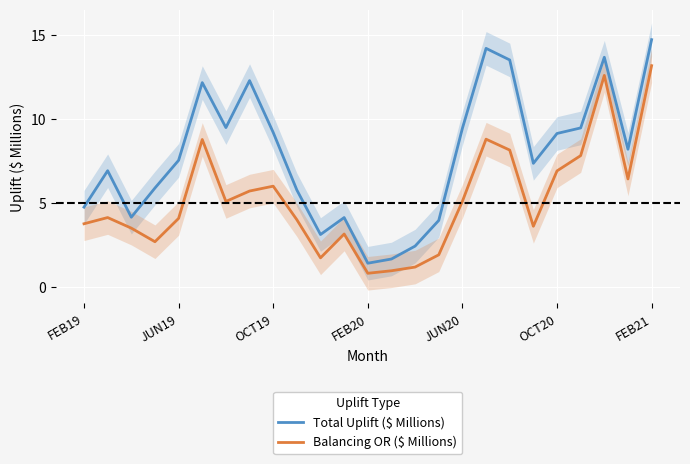

What is the minimum value for Balancing OR ($ Millions)?

0.8